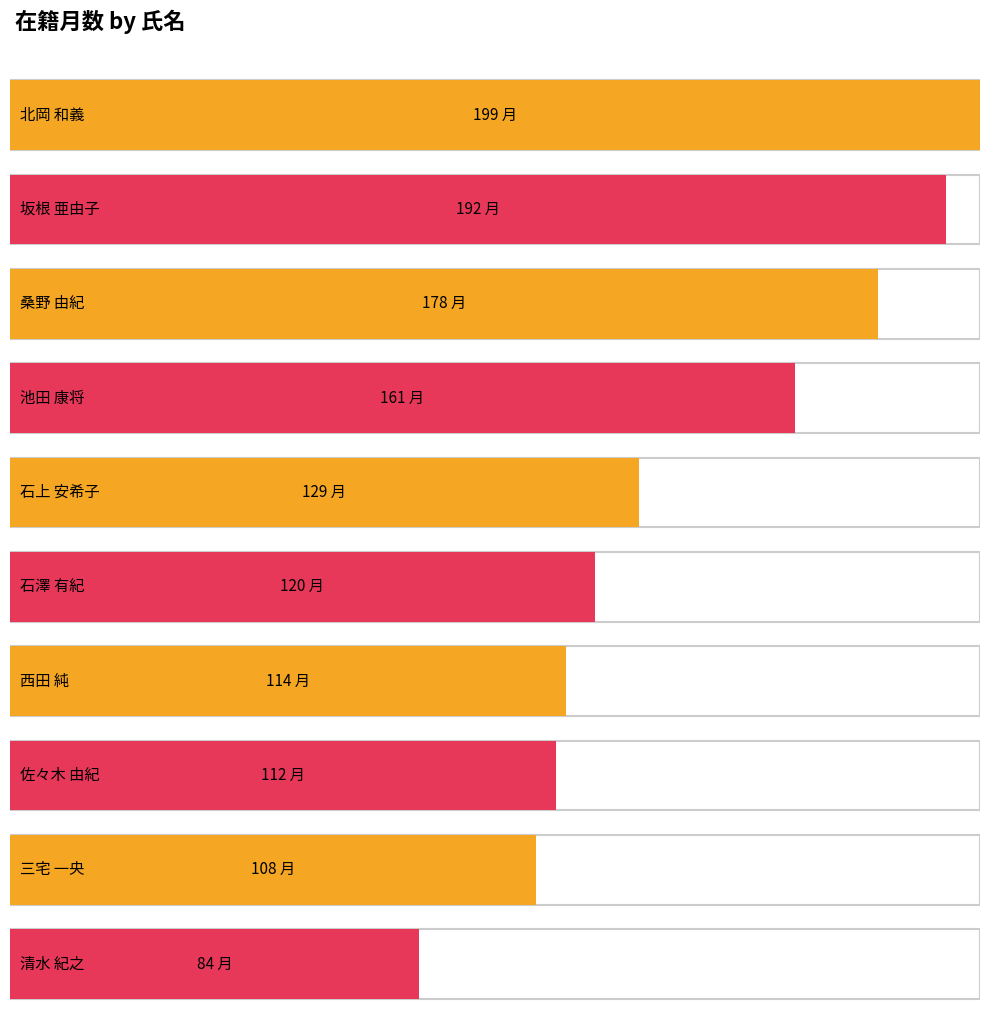

Is it true that the value at 石澤 有紀 is 120?

True